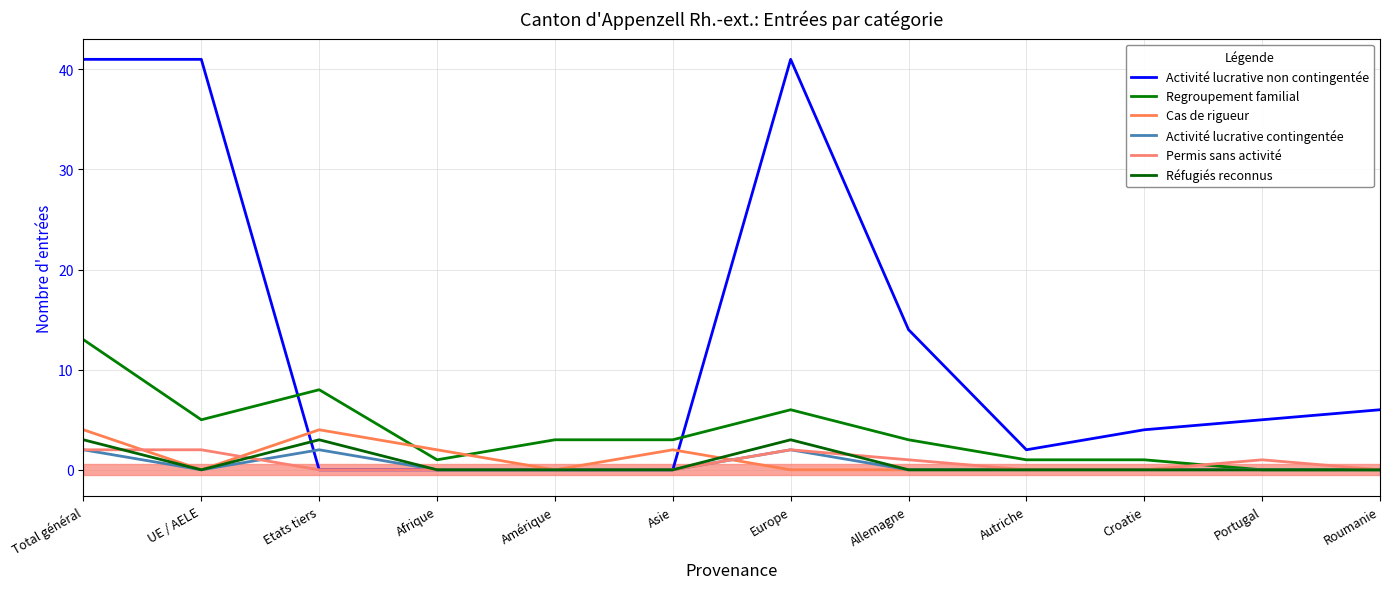

Where is Activité lucrative non contingentée nearest to the value 20?

Allemagne